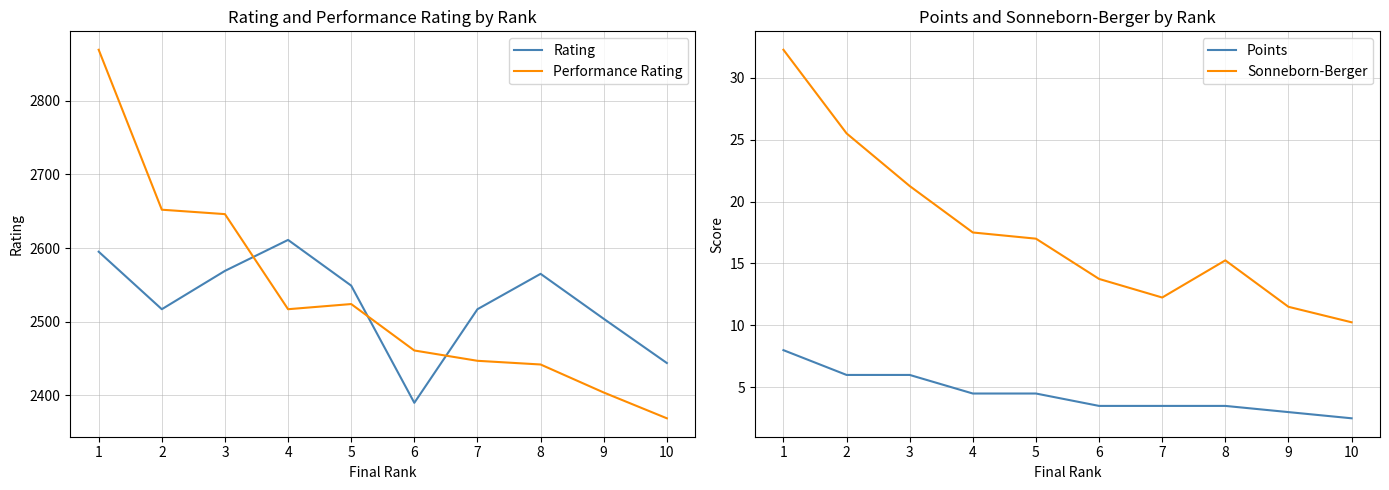

Is this an area chart (filled region under the line)?

No